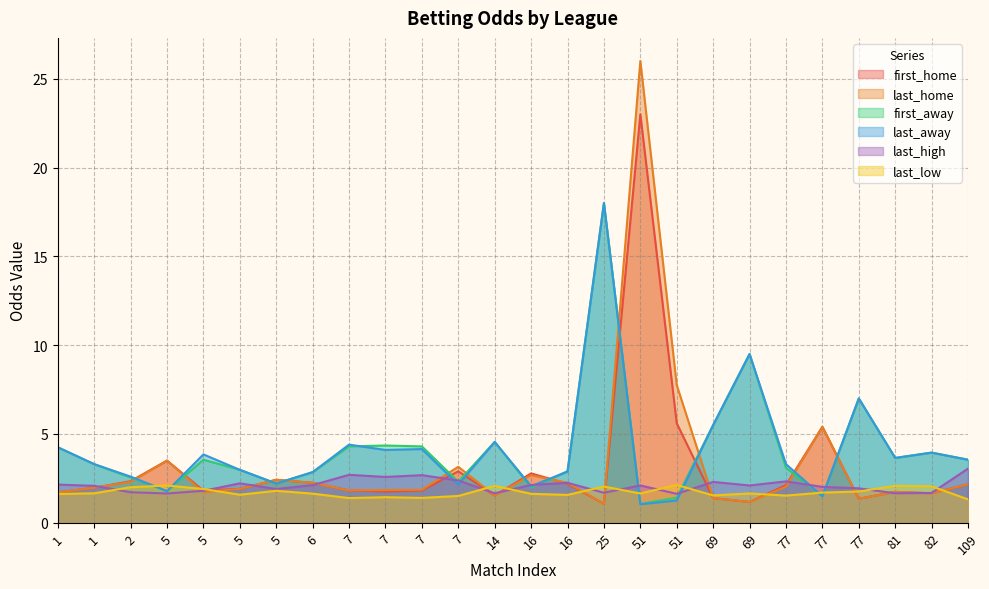

In first_home, how many points are higher than both neighbors (excluding endpoints)?

6